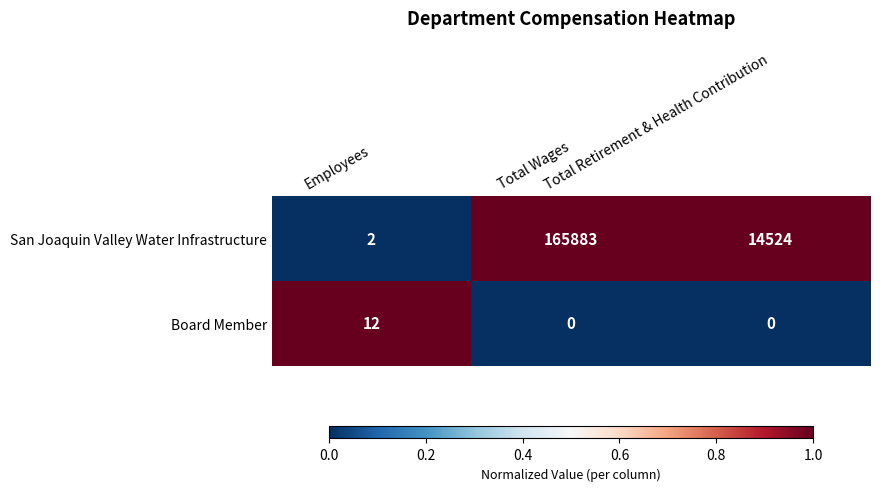

Which series has the largest range (max minus min)?

San Joaquin Valley Water Infrastructure